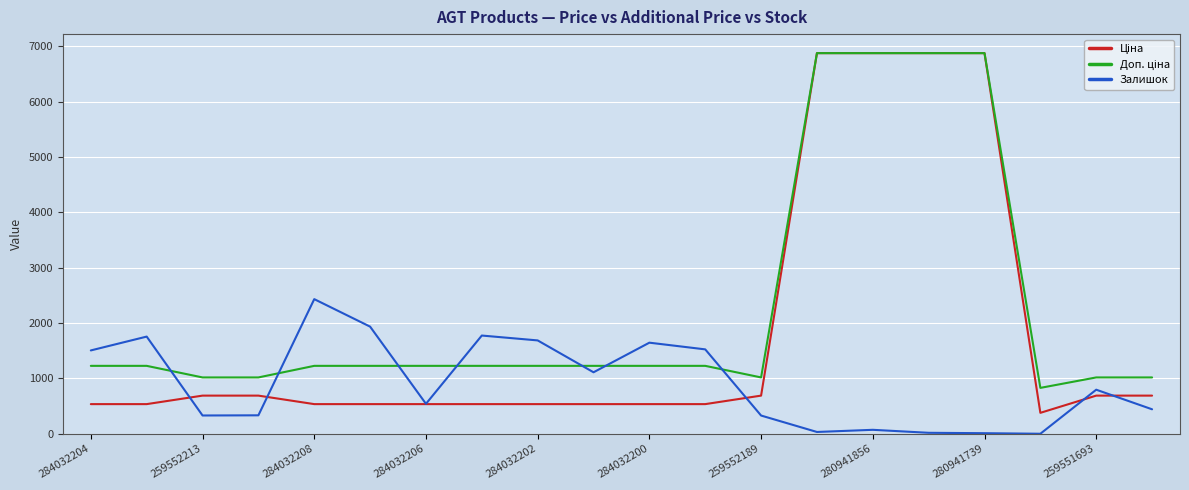

At how many categories does at least one series exceed 6833?

4